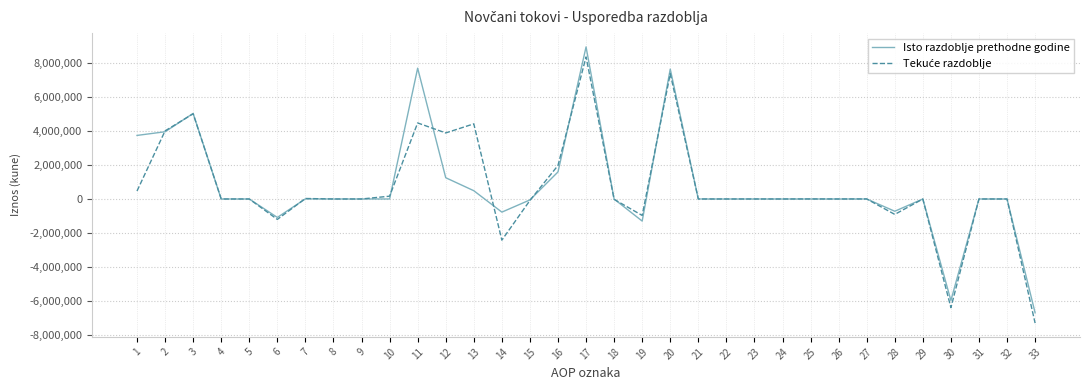

What is the maximum value for Isto razdoblje prethodne godine?

8949998